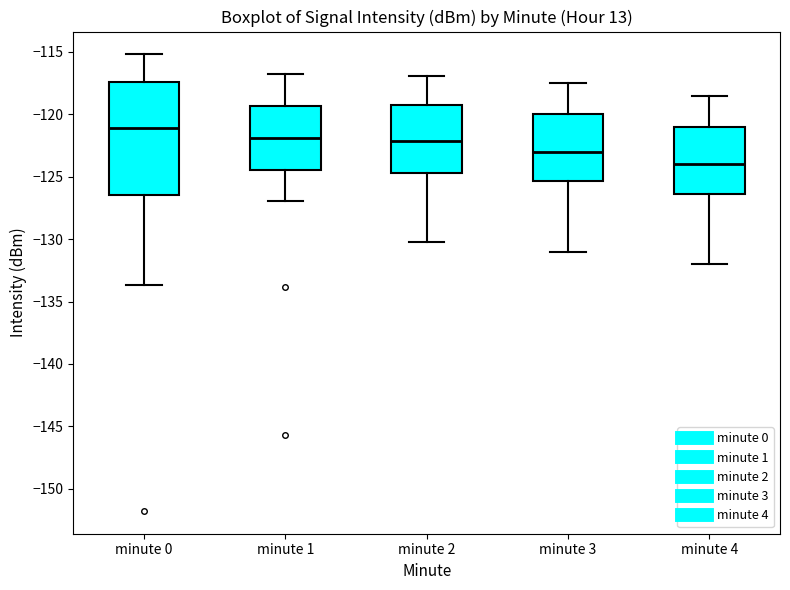

Which box's median line is the lowest?

minute 4